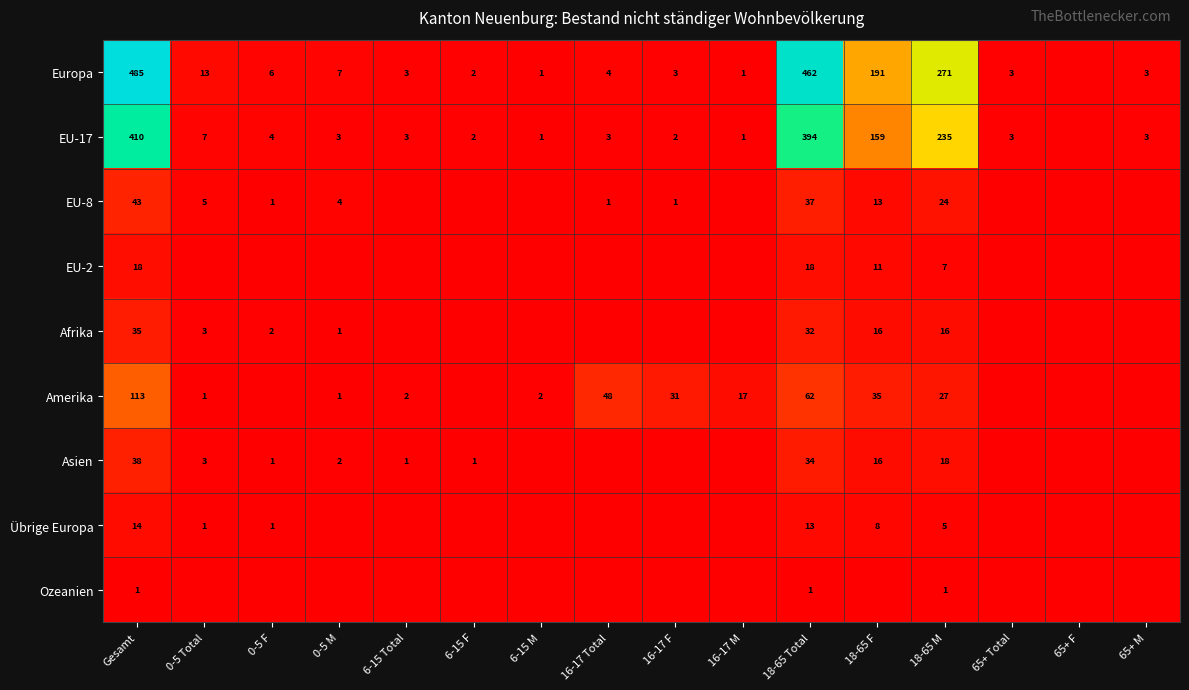

Is the value of Asien at 18-65 F greater than the value of Ozeanien at Gesamt?

Yes